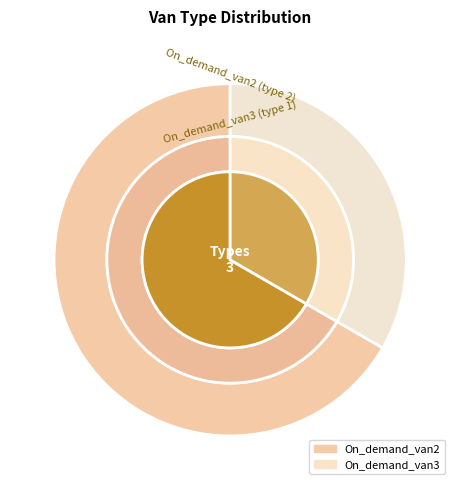

Which slice is the largest?

On_demand_van2